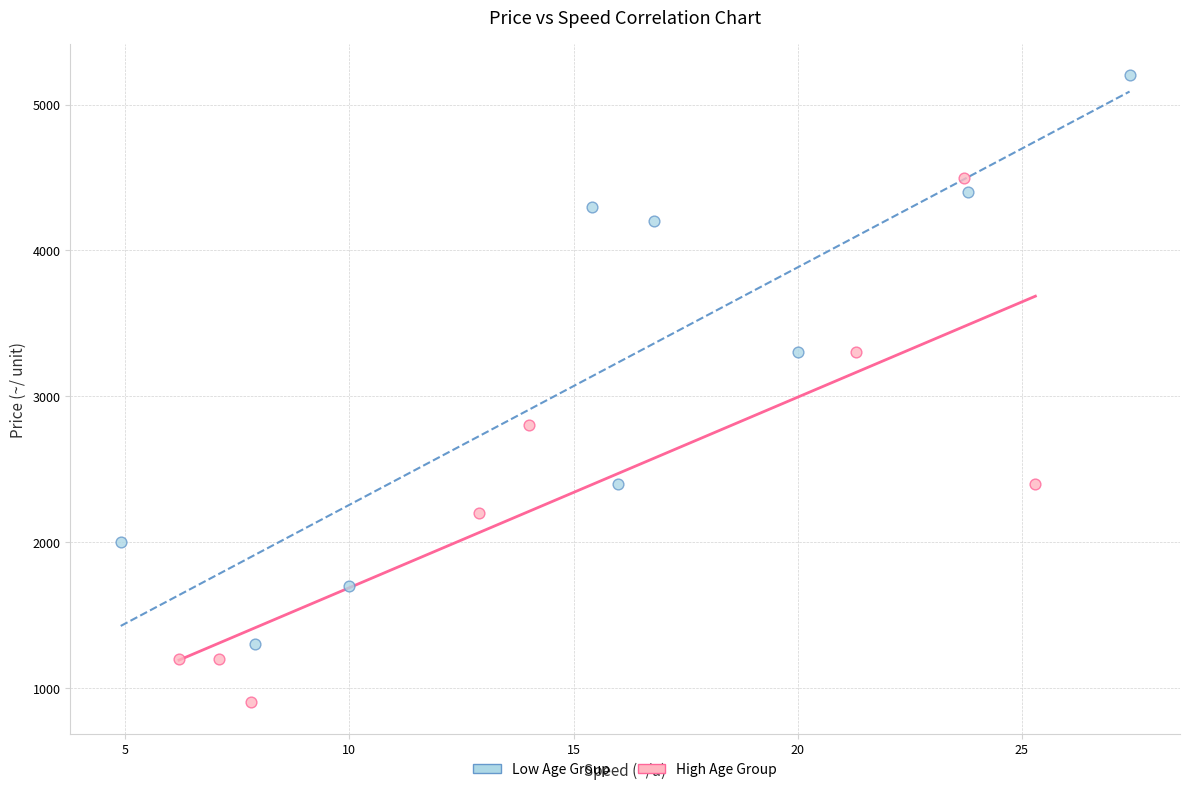

Which series contains the lowest Y value?

High Age Group